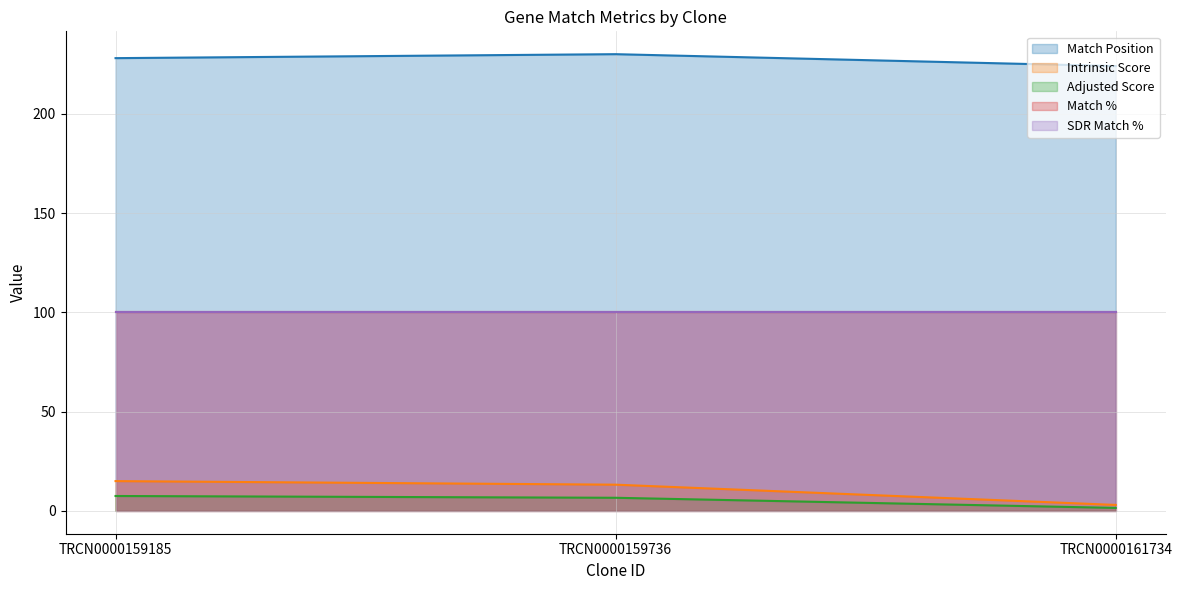

Which series has the largest total across all categories?

Match Position